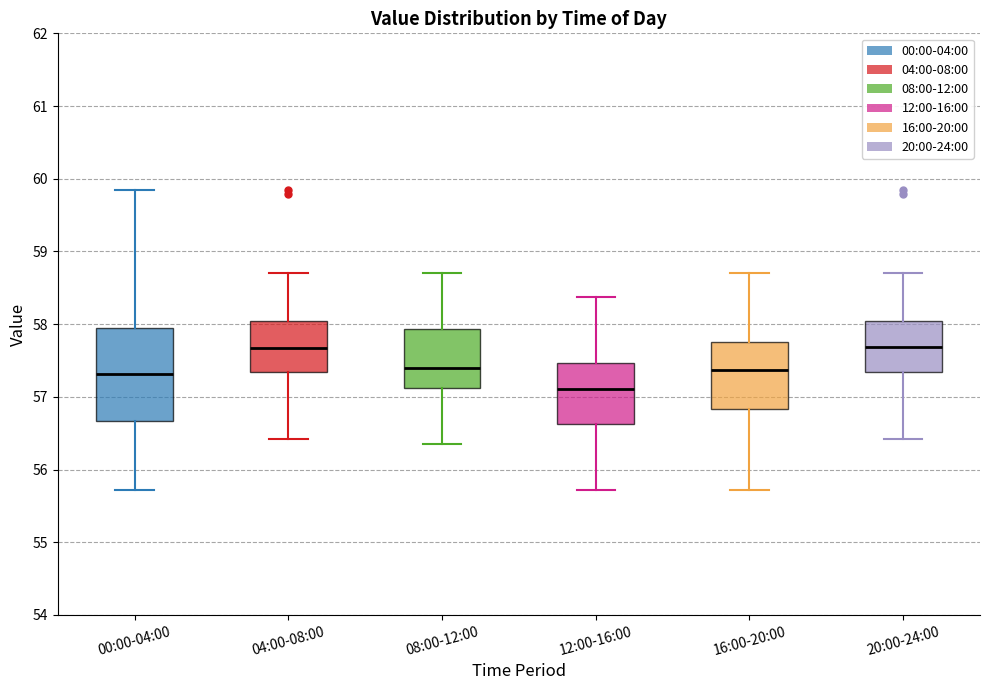

Reading left to right, read every box against the y-axis: the position of its median line, the range the box covers, and the ends of its whiskers. The values are not printed on the chart, so give them approximately, as read against the axis.

00:00-04:00: median 57.3, box 56.7 to 57.9, whiskers 55.7 to 59.8
04:00-08:00: median 57.7, box 57.3 to 58.0, whiskers 56.4 to 58.7
08:00-12:00: median 57.4, box 57.1 to 57.9, whiskers 56.4 to 58.7
12:00-16:00: median 57.1, box 56.6 to 57.5, whiskers 55.7 to 58.4
16:00-20:00: median 57.4, box 56.8 to 57.8, whiskers 55.7 to 58.7
20:00-24:00: median 57.7, box 57.3 to 58.0, whiskers 56.4 to 58.7